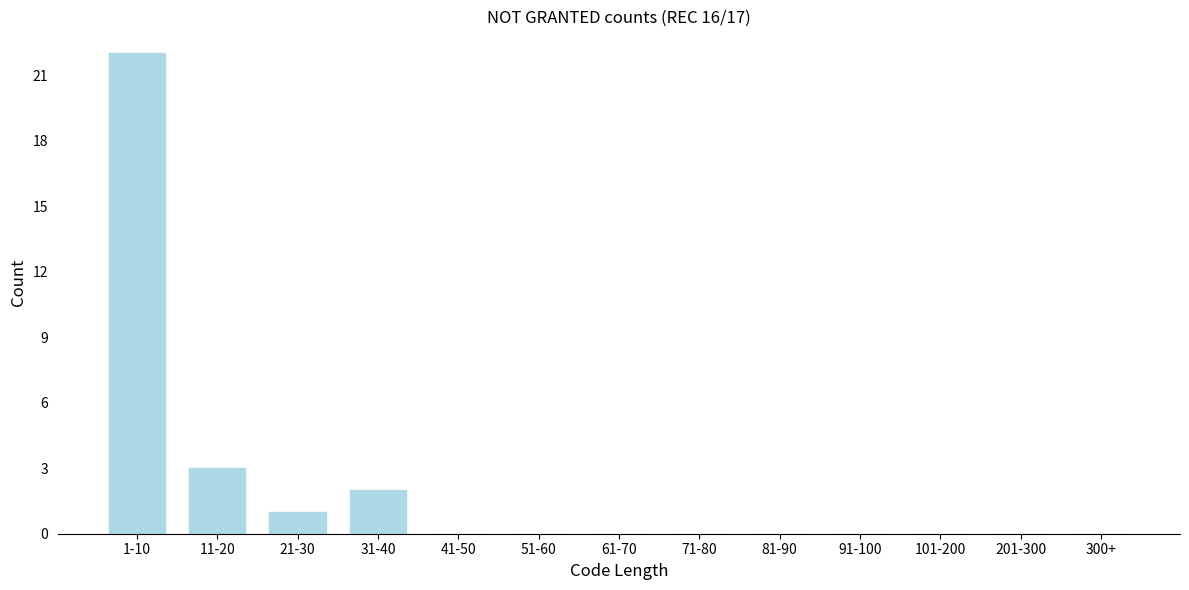

Reading left to right, list all the values displayed in this chart.

1-10=22	11-20=3	21-30=1	31-40=2	41-50=0	51-60=0	61-70=0	71-80=0	81-90=0	91-100=0	101-200=0	201-300=0	300+=0